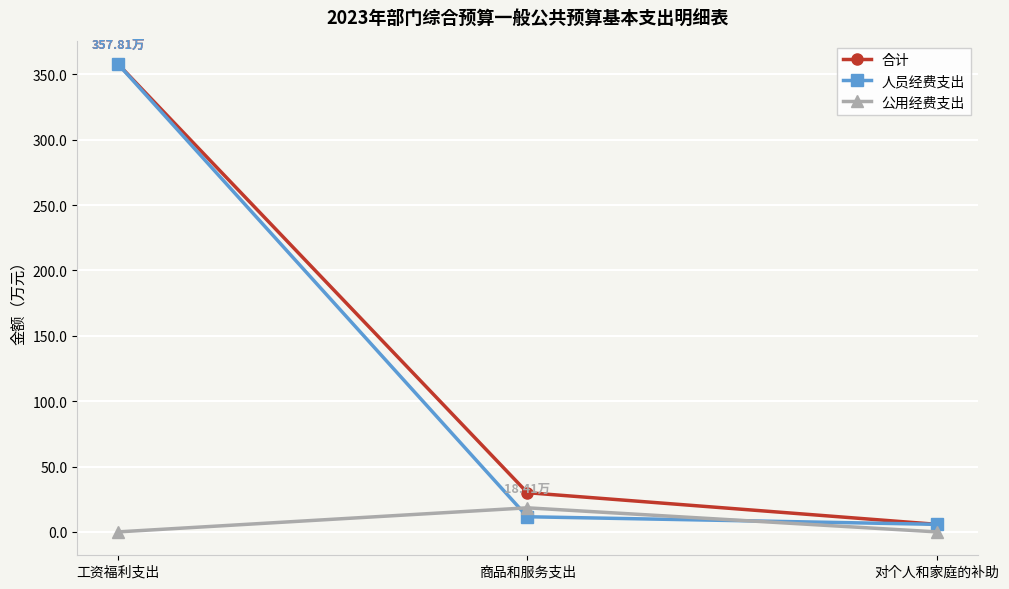

The value of 合计 at 商品和服务支出 is 15.0. True or false?

False